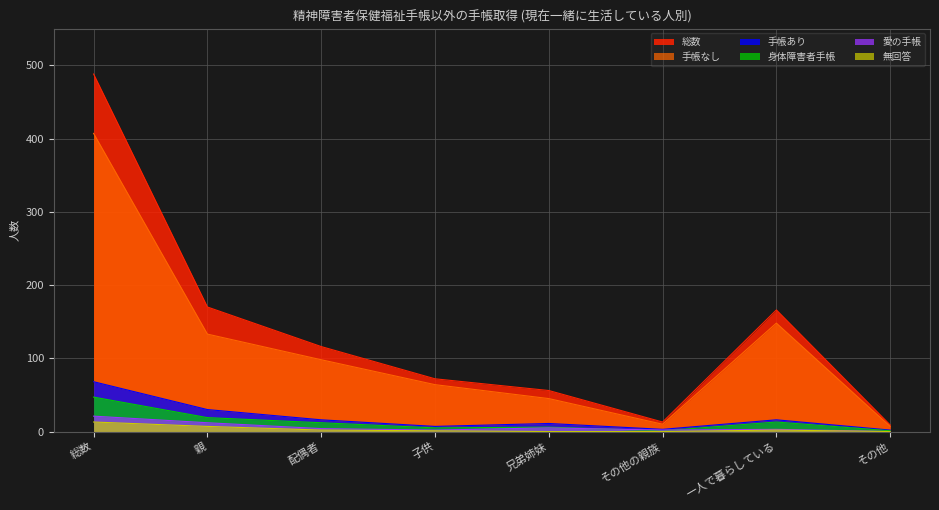

What is the sum of the 手帳あり values at その他の親族 and 一人で暮らしている?

19